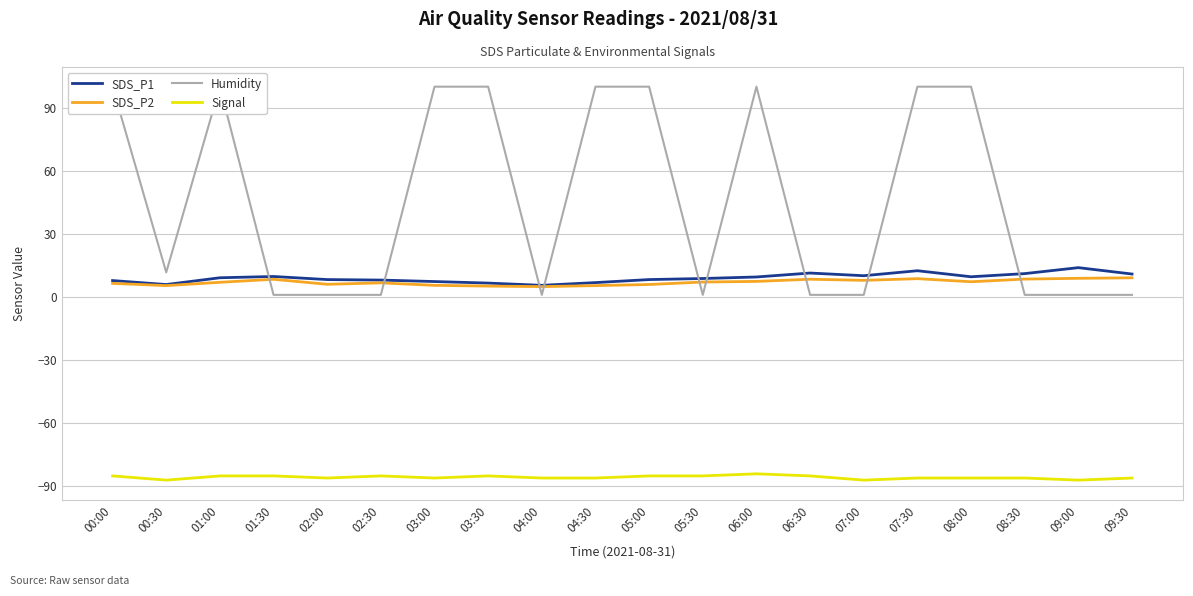

Where does the Signal series first go above -86?

00:00